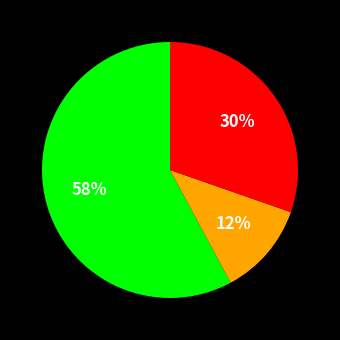

Does any single category account for the majority?

Yes